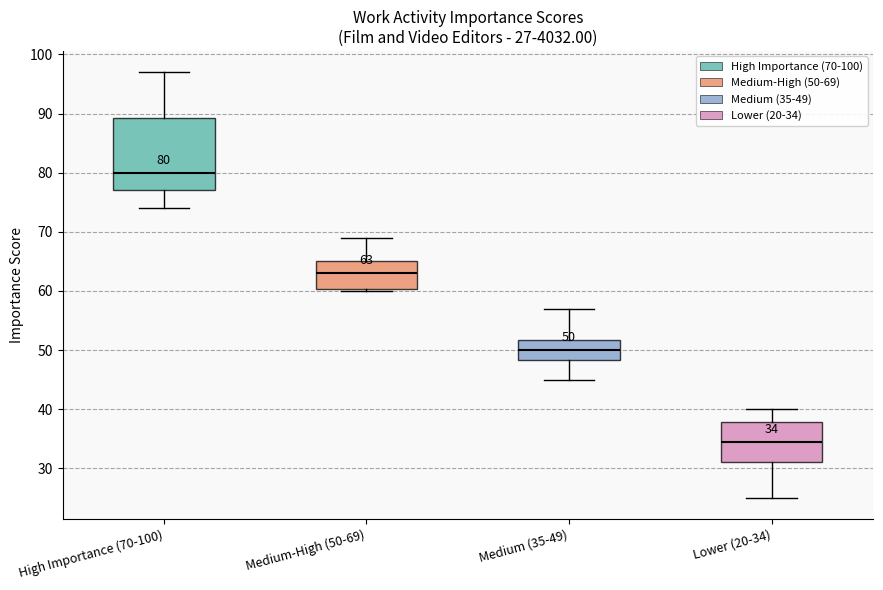

Comparing the boxes themselves (not the whiskers), which one is the tallest?

High Importance (70-100)